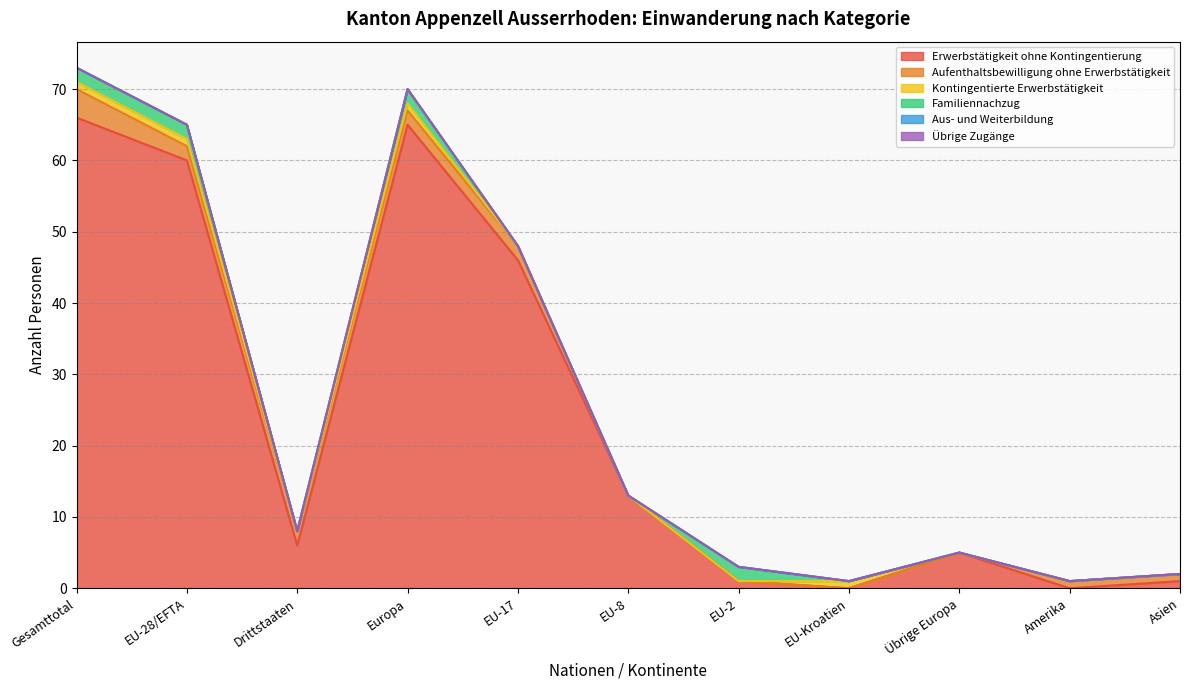

Between EU-28/EFTA and Amerika, which series saw the biggest shift?

Erwerbstätigkeit ohne Kontingentierung